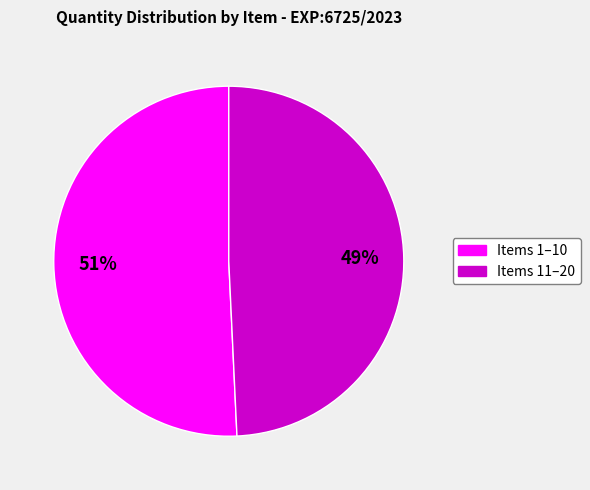

Is there any slice that represents more than half of the pie?

Yes